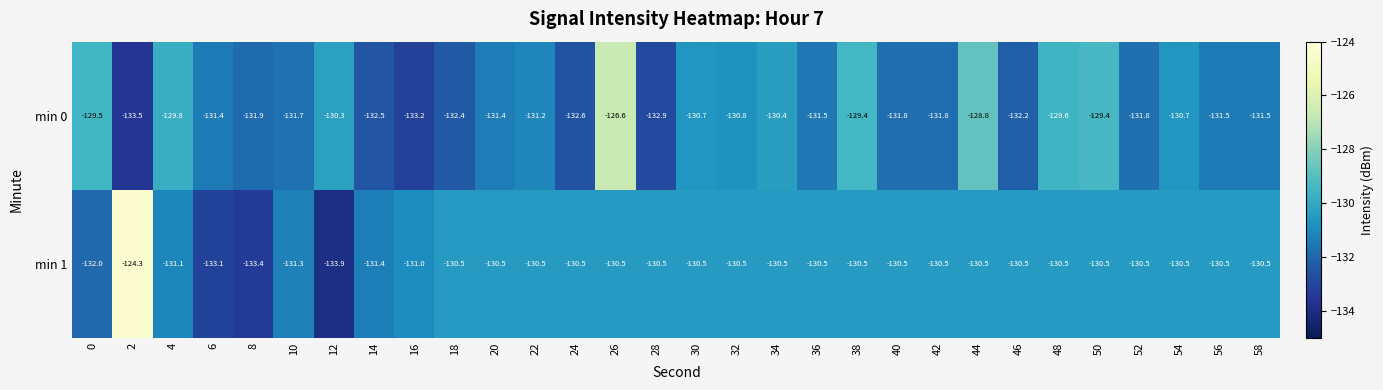

Which label corresponds to the largest value in the chart?

2